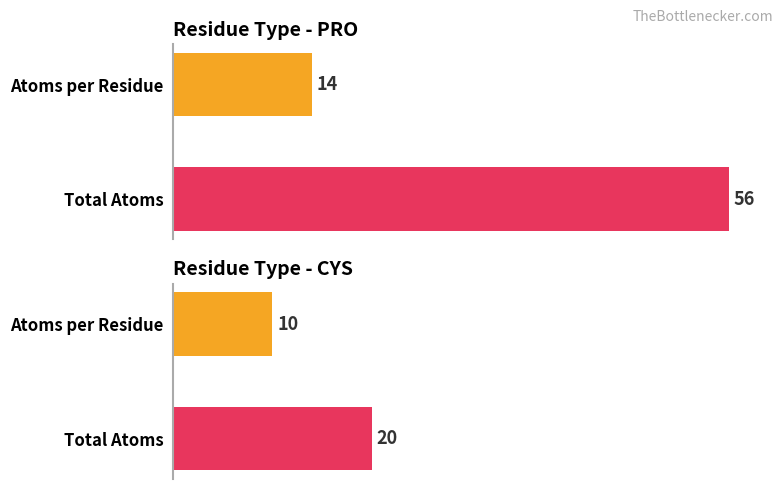

What position from the left is CYS?

2